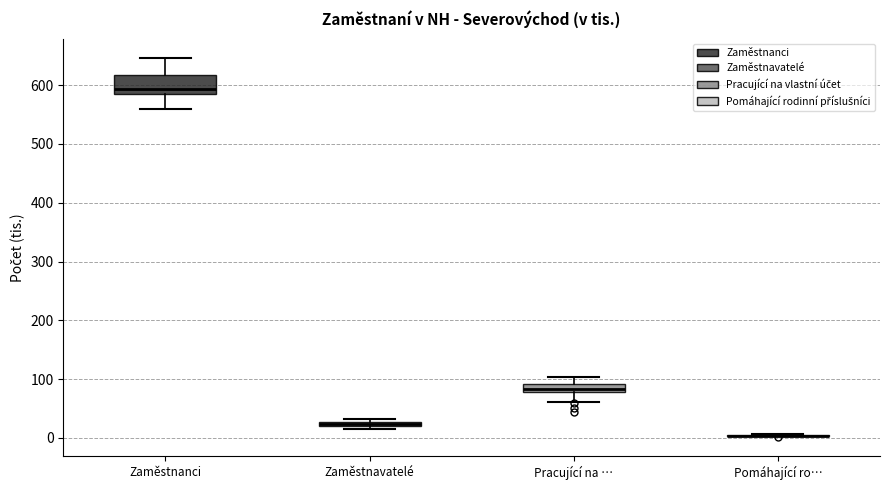

Which box is the tallest, from its lower edge to its upper edge?

Zaměstnanci